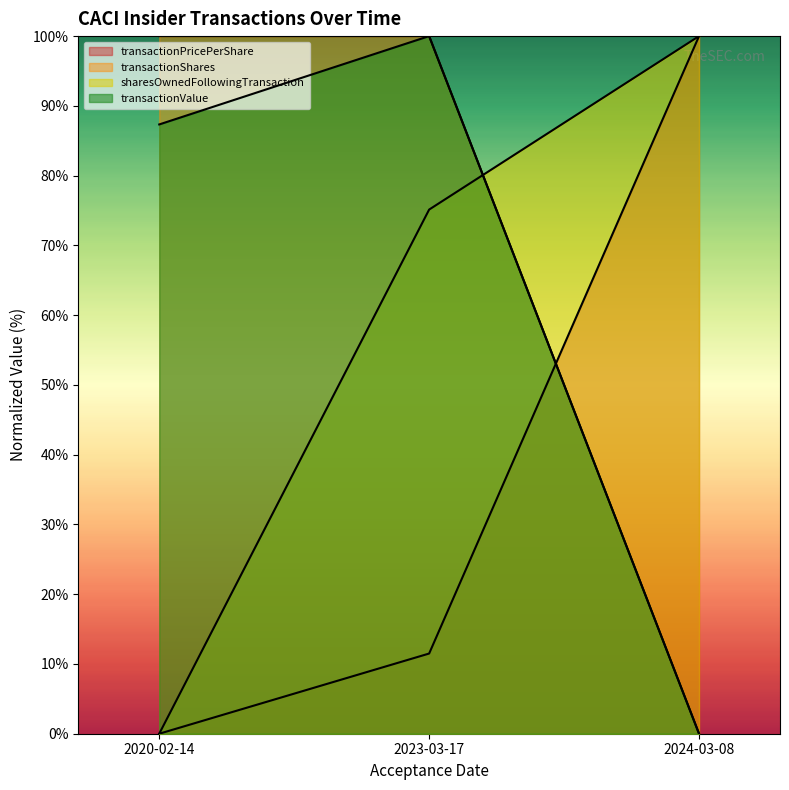

How many data points in sharesOwnedFollowingTransaction are above 75?

2